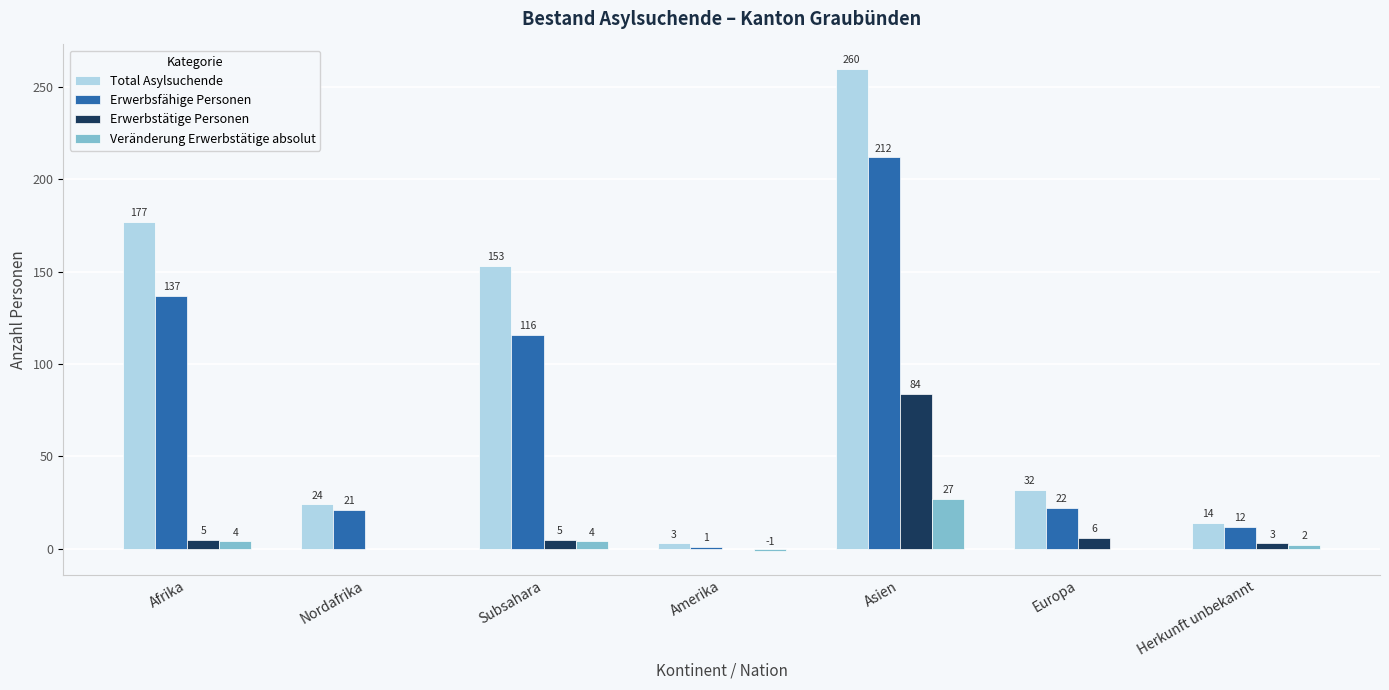

Which series changed the most between Nordafrika and Europa?

Total Asylsuchende